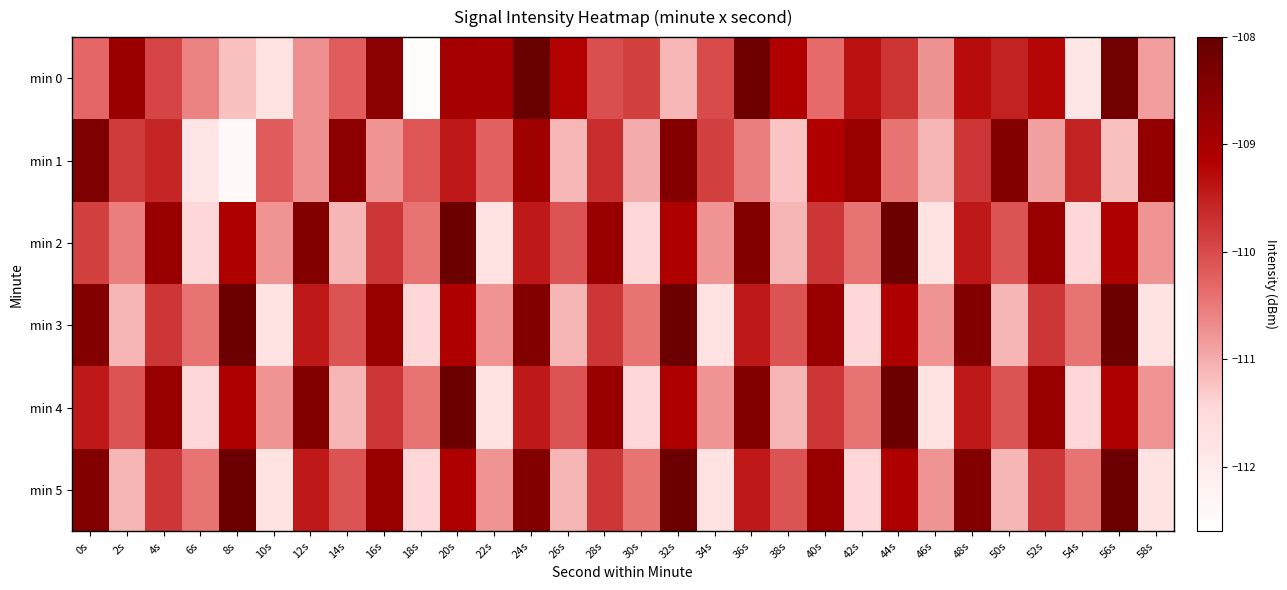

What is the total value across all series at 12s?

-657.2